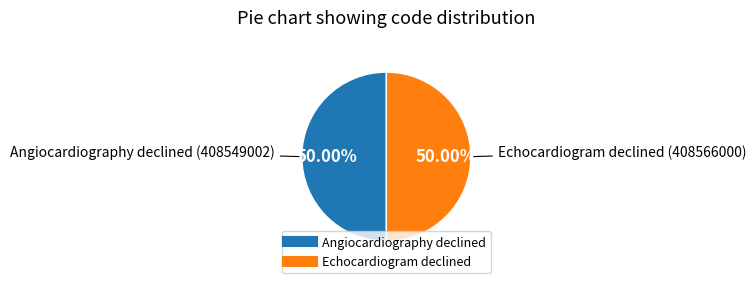

What is the ratio of the value at Echocardiogram declined to the value at Angiocardiography declined?

1.0